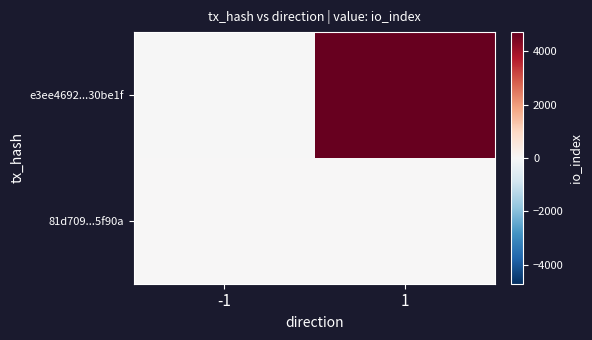

Reading right to left, list all the values displayed in this chart.

e3ee4692...30be1f: 1=4712	-1=-1
81d709...5f90a: 1=16	-1=1